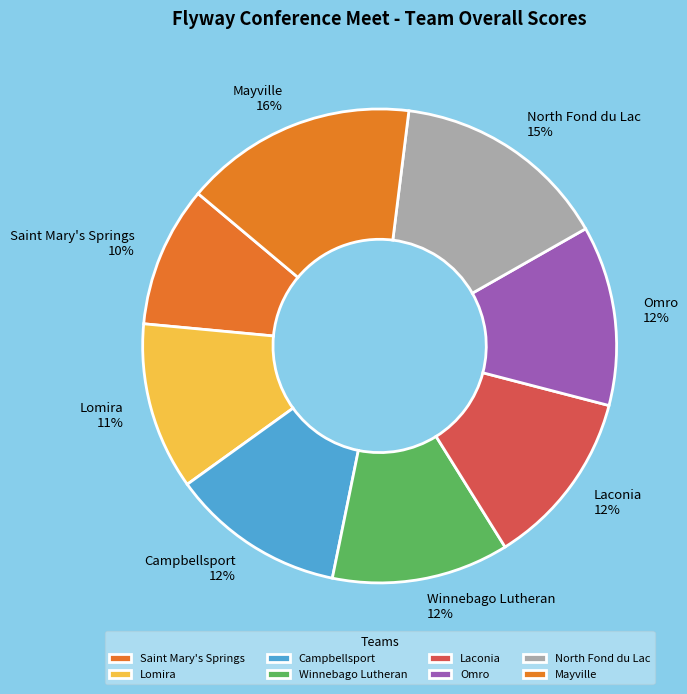

Which slice is the smallest?

Saint Mary's Springs